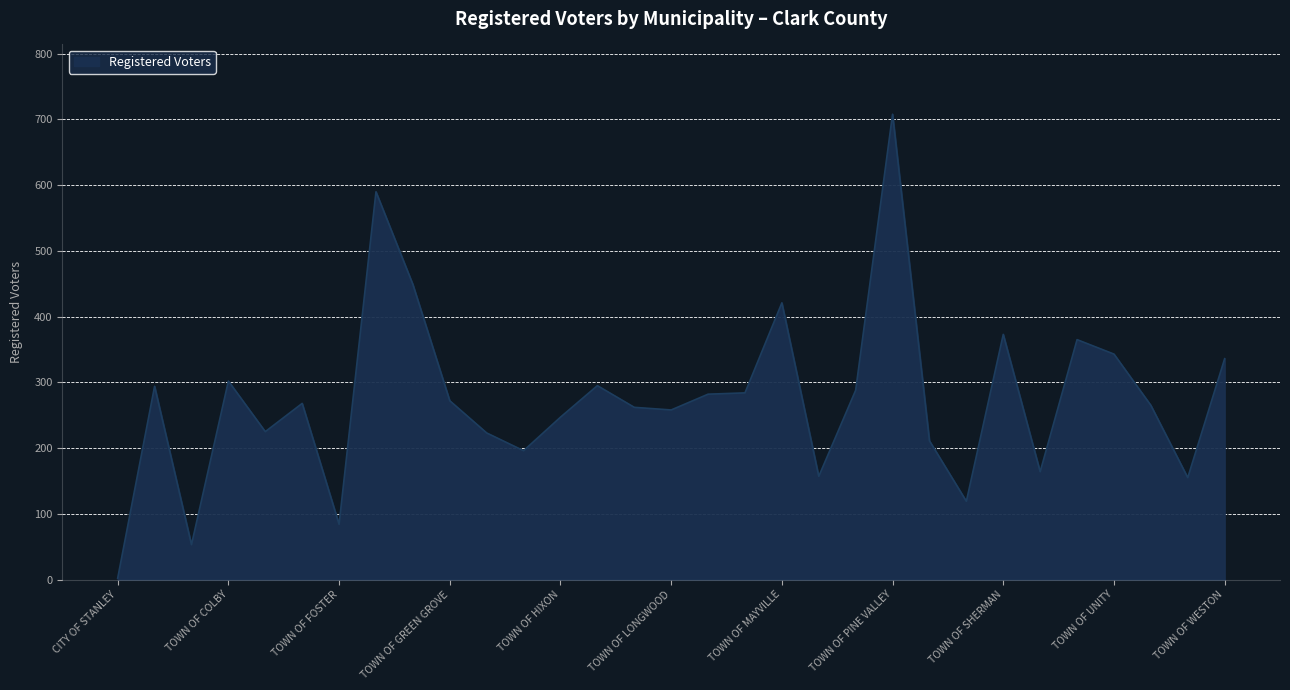

What is the difference between the maximum and minimum values?

706